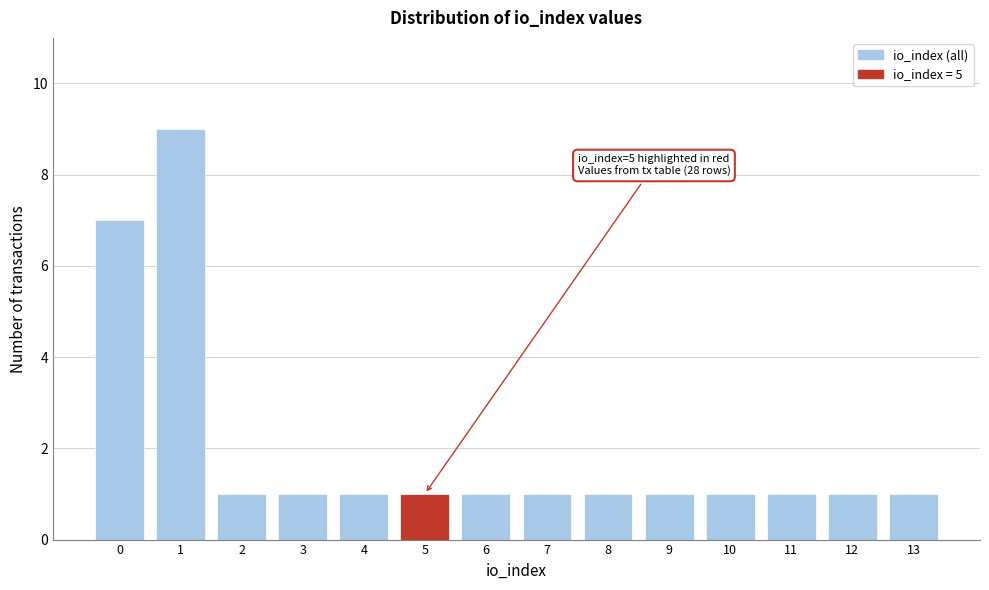

Reading left to right, what are all the values shown in this chart?

0=7	1=9	2=1	3=1	4=1	5=1	6=1	7=1	8=1	9=1	10=1	11=1	12=1	13=1